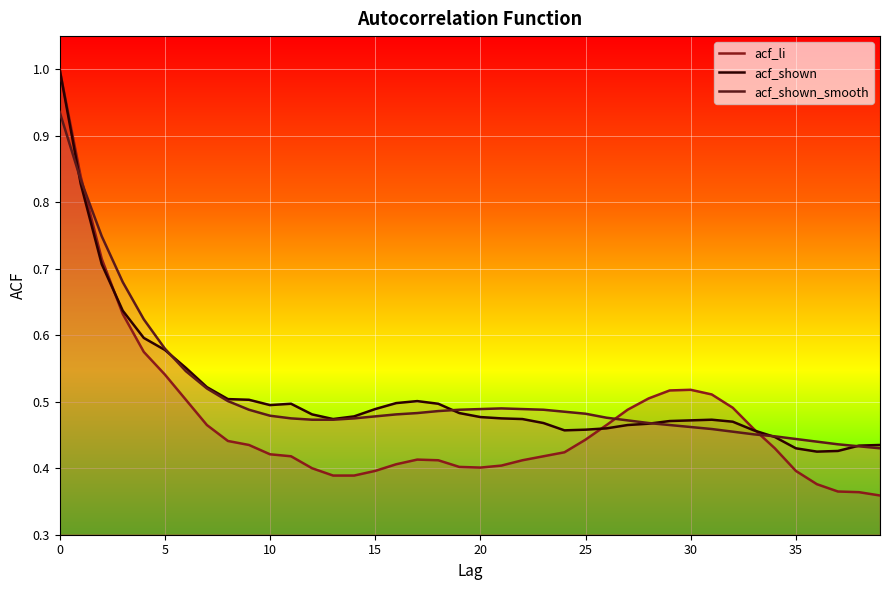

Between 17 and 25, which series saw the biggest shift?

acf_shown